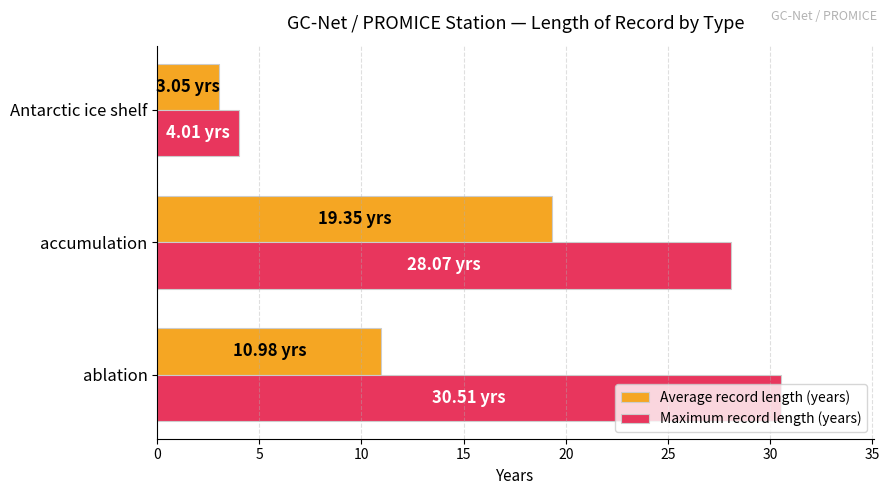

Which series has the widest spread of values?

Maximum record length (years)